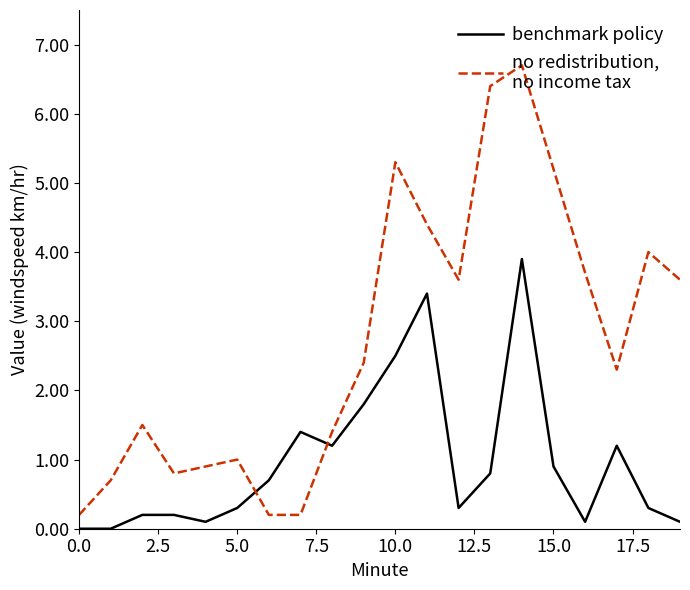

What is the greatest value displayed?

6.7